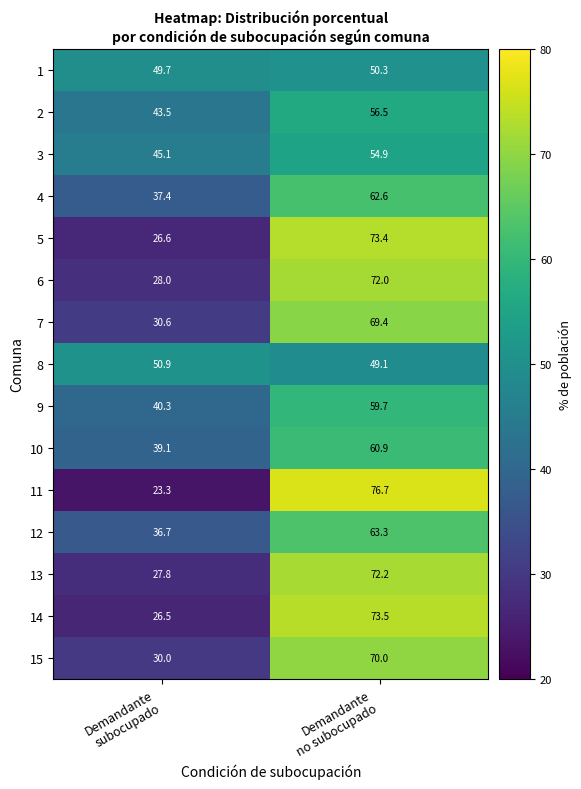

Reading left to right, what are all the values shown in this chart?

1: 49.7	50.3
2: 43.5	56.5
3: 45.1	54.9
4: 37.4	62.6
5: 26.6	73.4
6: 28.0	72.0
7: 30.6	69.4
8: 50.9	49.1
9: 40.3	59.7
10: 39.1	60.9
11: 23.3	76.7
12: 36.7	63.3
13: 27.8	72.2
14: 26.5	73.5
15: 30.0	70.0